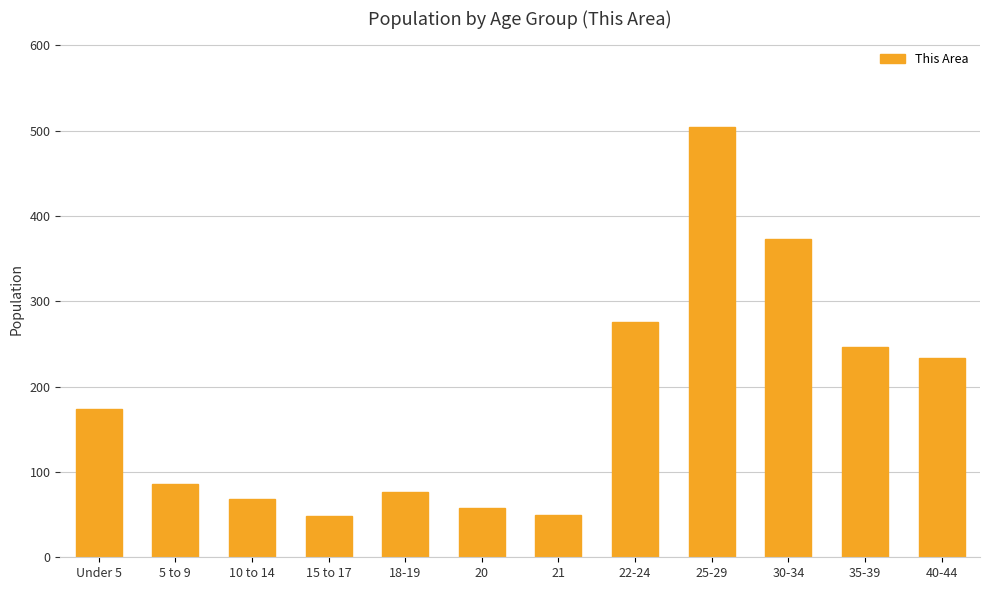

What is the average value?

183